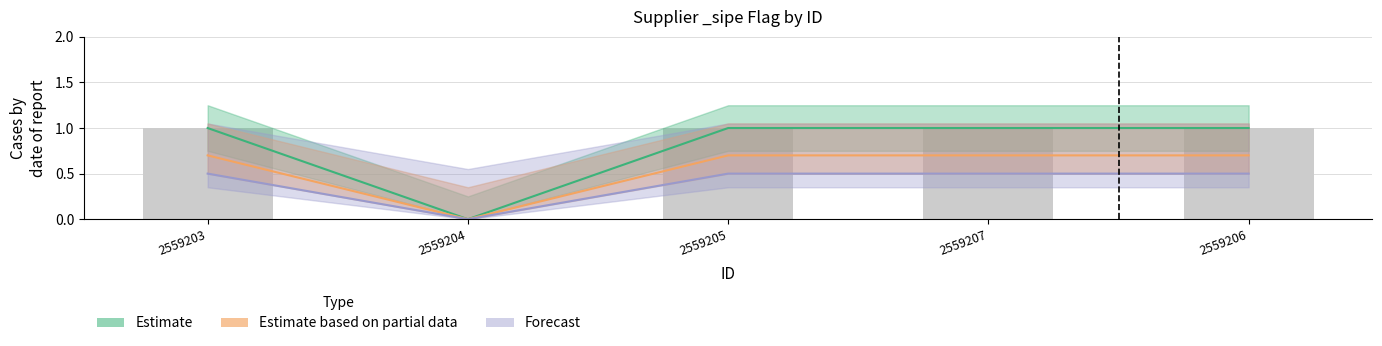

Reading left to right, list all the values displayed in this chart.

2559203=1	2559204=0	2559205=1	2559207=1	2559206=1